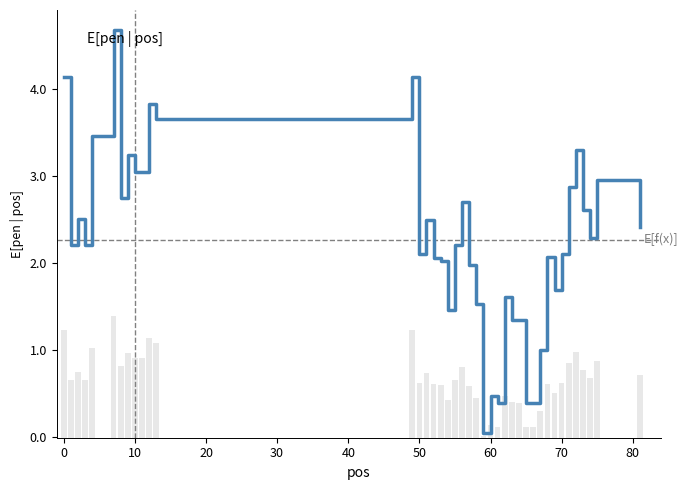

Does the chart contain stacked bars?

No